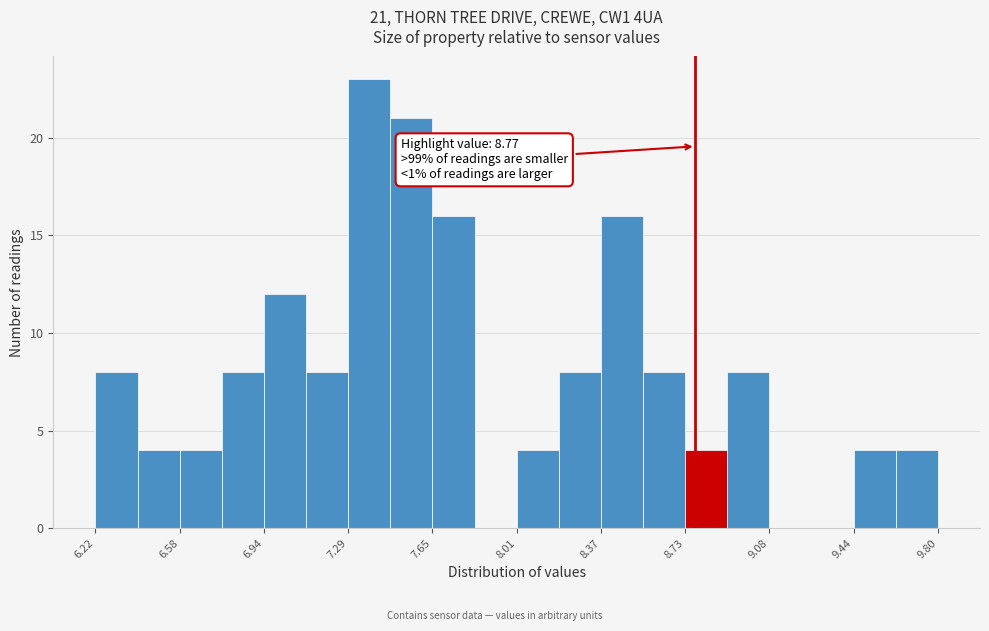

Read against the x-axis, roughly where is the centre of the tallest bar?

7.40